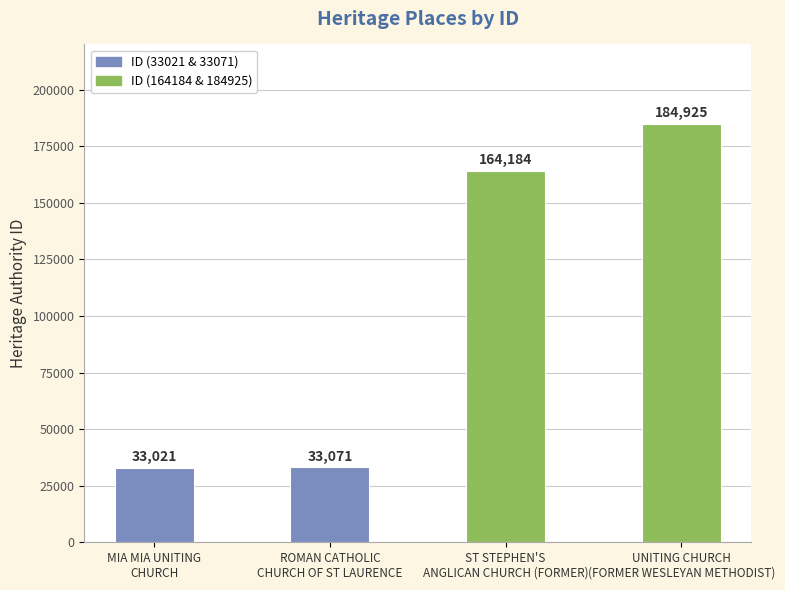

Rank the categories by value from highest to lowest.

UNITING CHURCH
(FORMER WESLEYAN METHODIST), ST STEPHEN'S
ANGLICAN CHURCH (FORMER), ROMAN CATHOLIC
CHURCH OF ST LAURENCE, MIA MIA UNITING
CHURCH